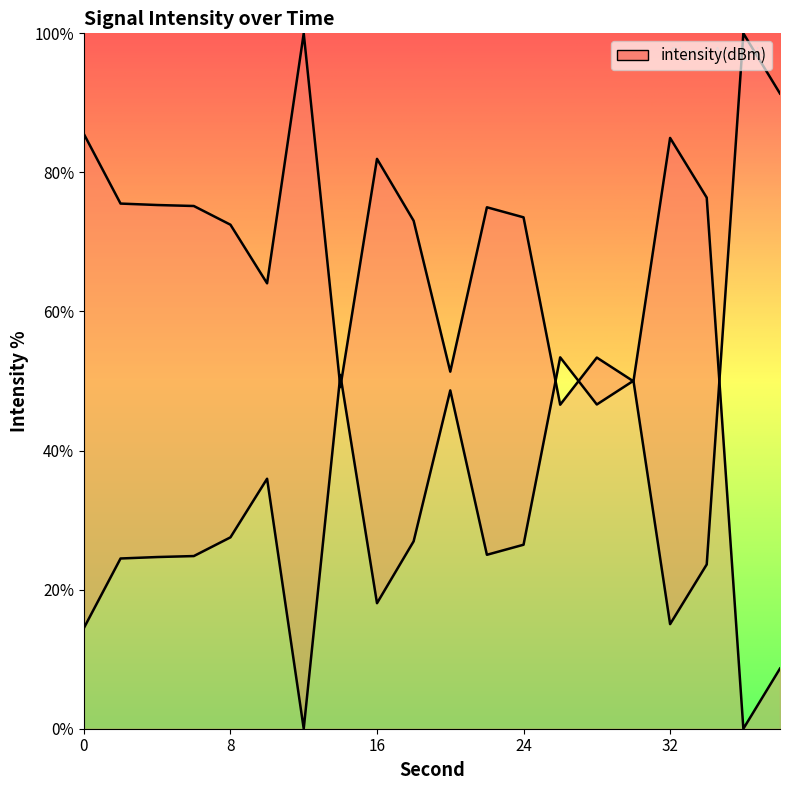

Reading right to left, transcribe all the data shown in this chart.

8.7	0.0	76.4	85.0	50.0	53.4	46.6	73.5	75.0	51.3	73.0	81.9	49.1	100.0	64.0	72.5	75.2	75.3	75.5	85.5